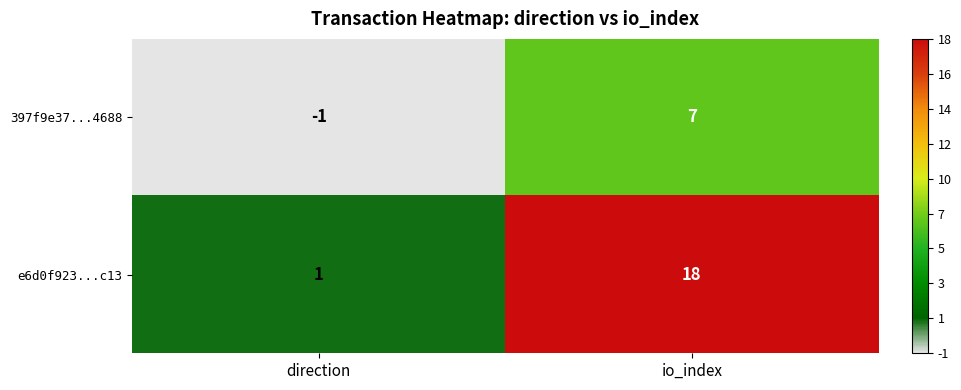

At direction, list the series in order from largest to smallest.

e6d0f923...c13, 397f9e37...4688